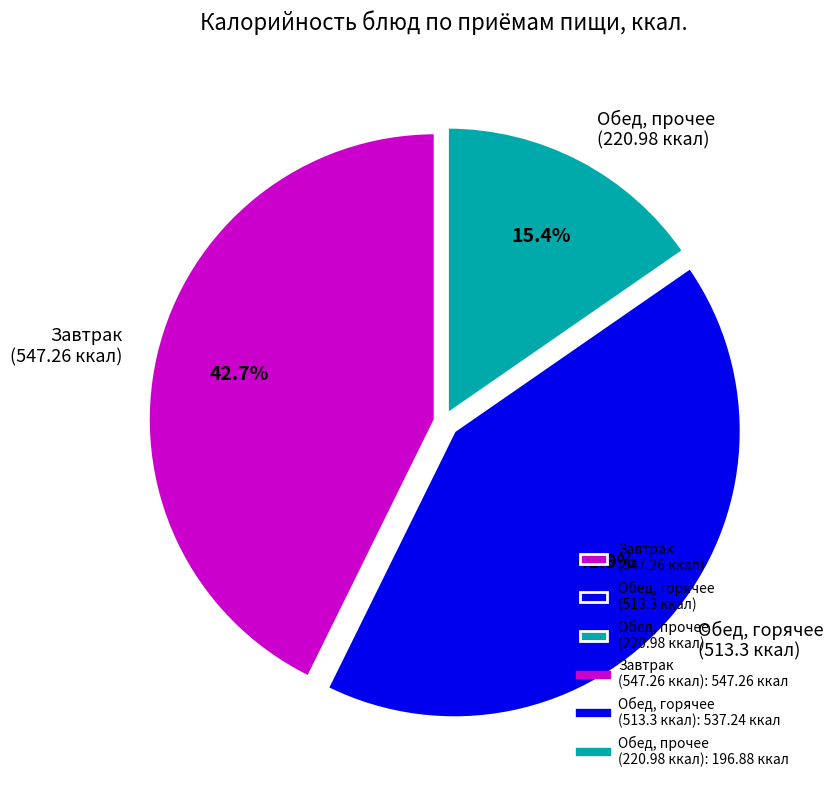

Approximately how many times larger is the value at Обед, прочее (220.98 ккал) compared to Завтрак (547.26 ккал)?

0.4